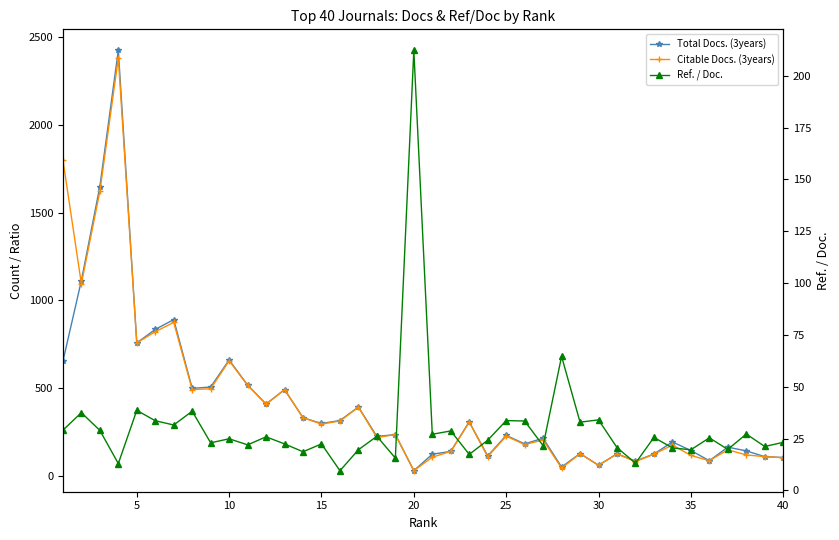

The value of Citable Docs. (3years) at 30 is 1296.1. True or false?

False